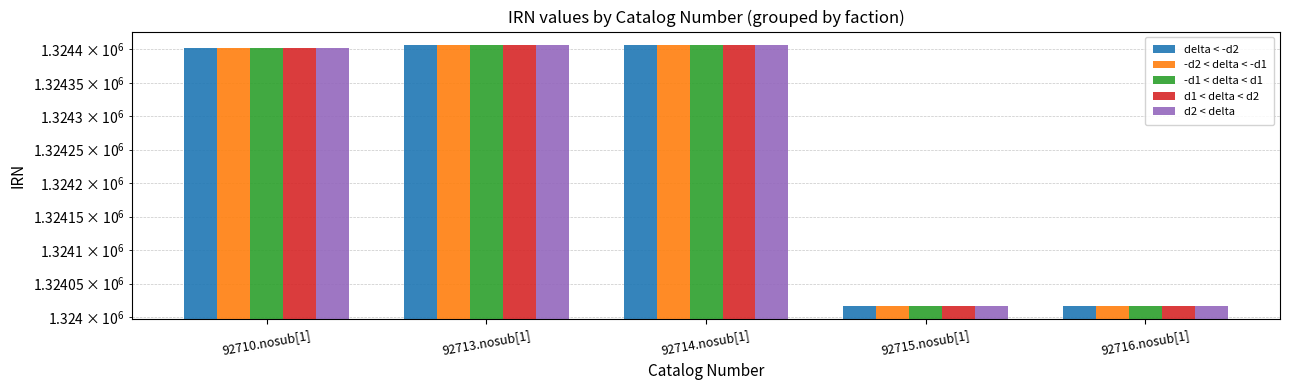

What position from the right is 92716.nosub[1]?

1